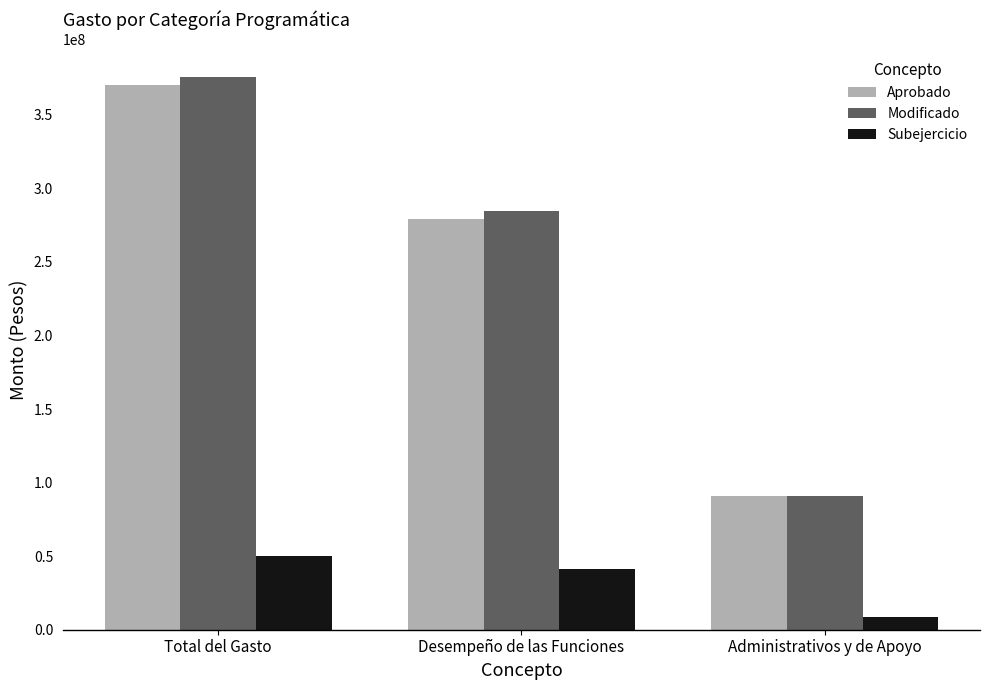

Does the chart contain stacked bars?

No